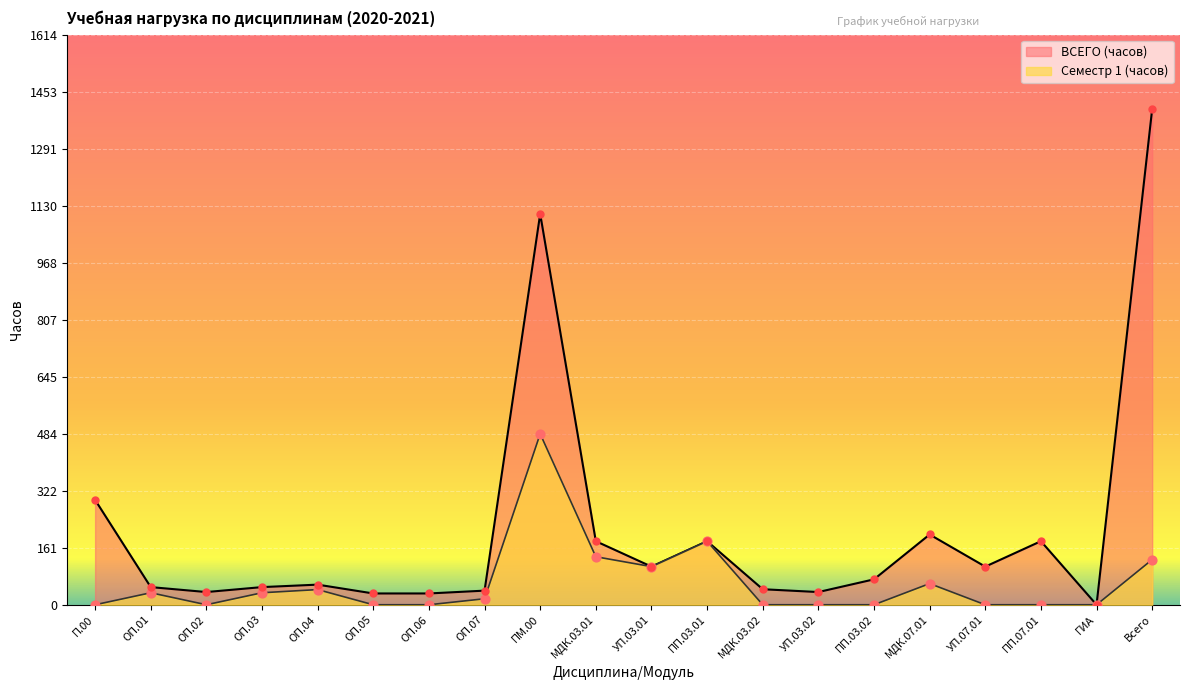

What are all the series names shown in the legend?

ВСЕГО (часов), Семестр 1 (часов)